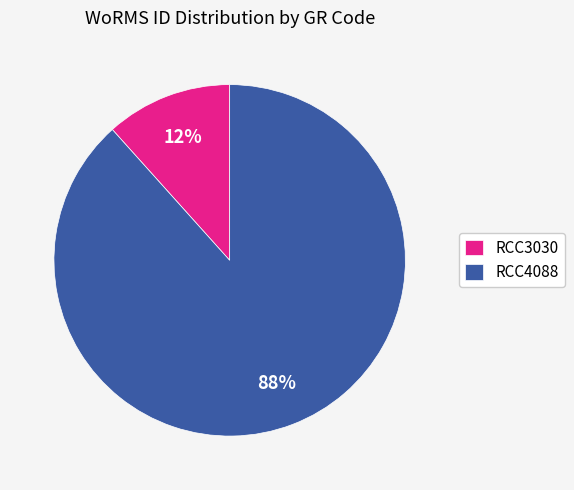

Is there any slice that represents more than half of the pie?

Yes